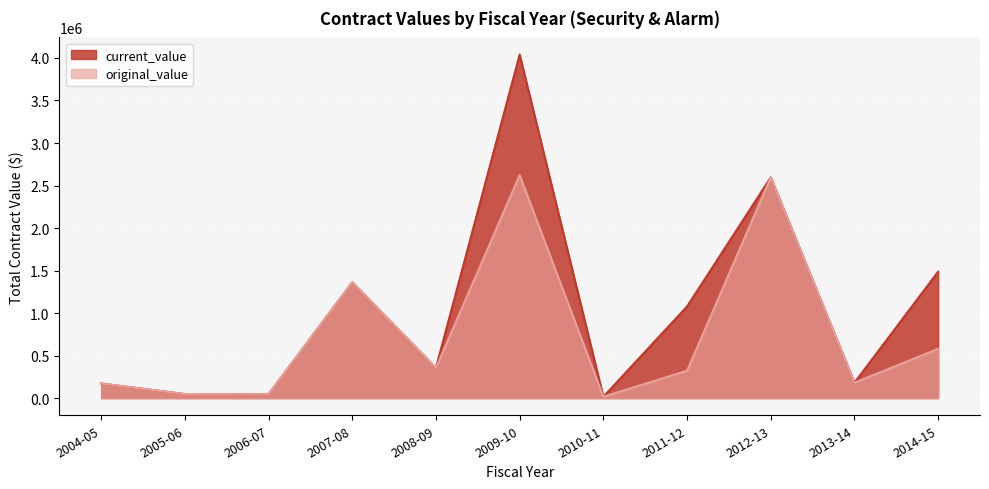

What are all the series names shown in the legend?

current_value, original_value